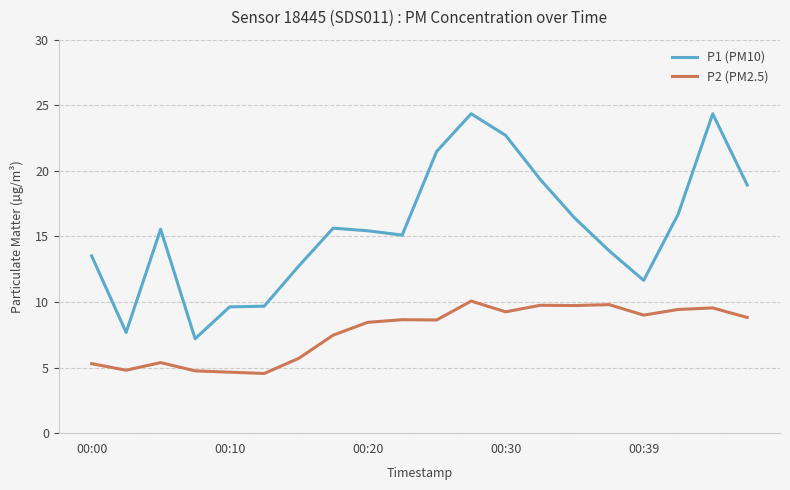

True or false: P1 (PM10) and P2 (PM2.5) intersect in this chart.

False